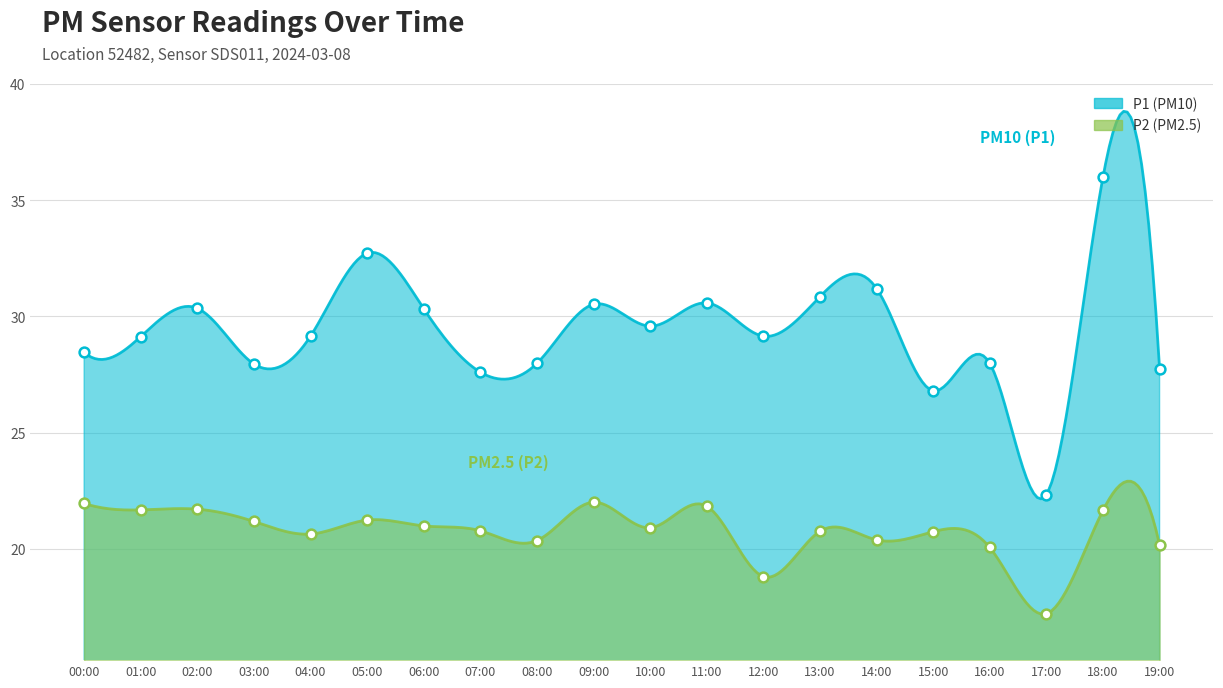

What are all the series names shown in the legend?

P1, P2